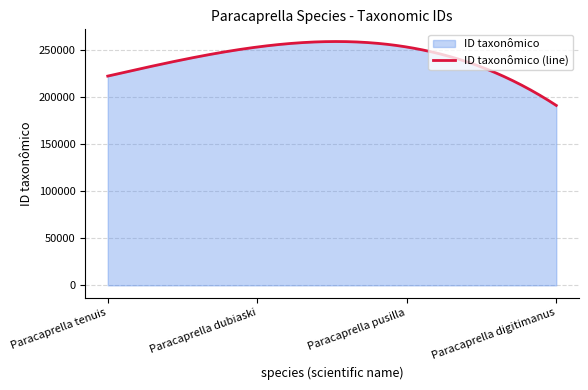

What is the label of the 2nd point from the right?

Paracaprella pusilla